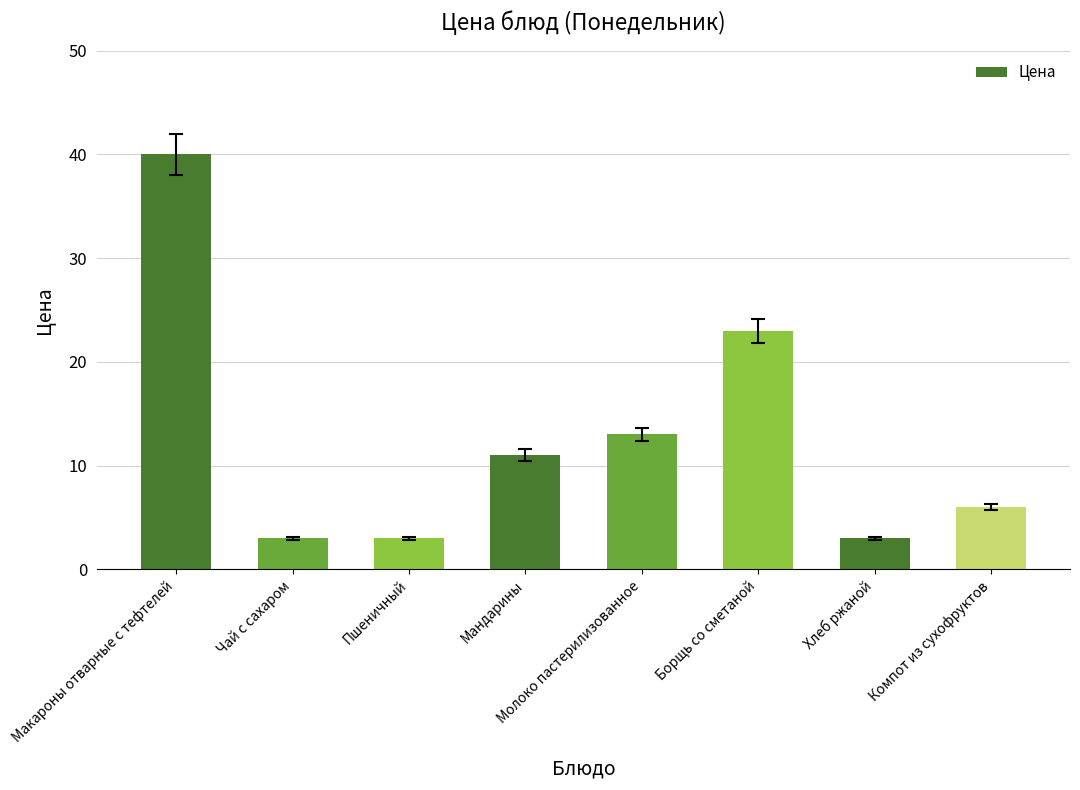

The chart shows a value of 10 at Компот из сухофруктов. True or false?

False